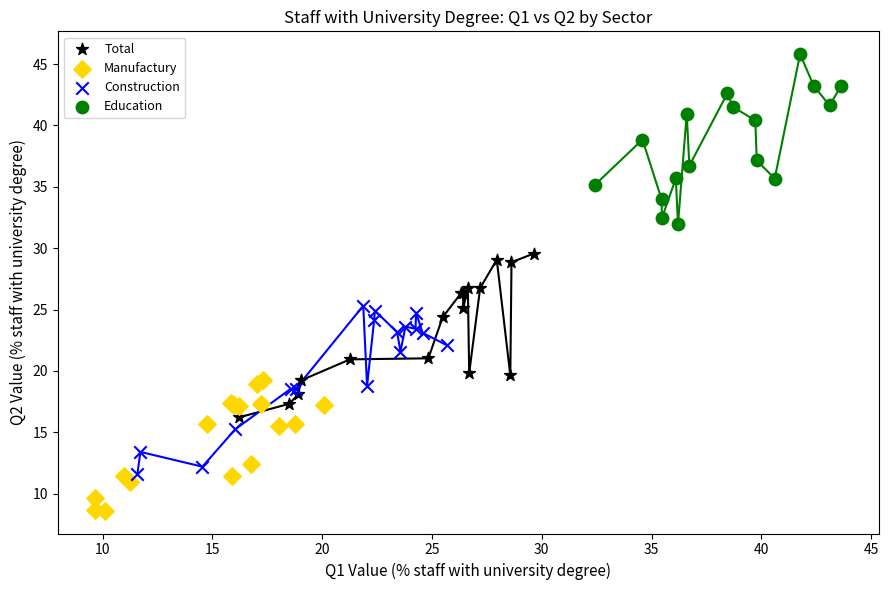

Which series reaches the minimum Y coordinate?

Manufactury